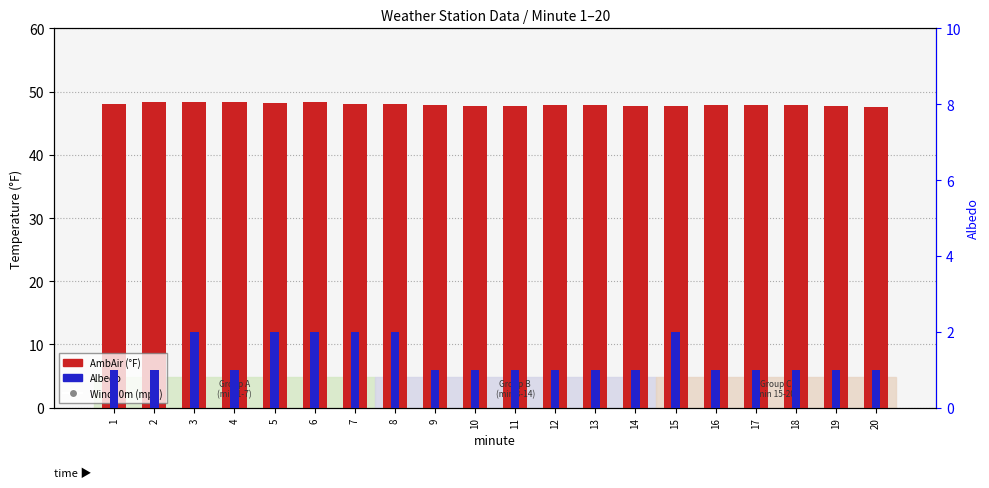

Which series reaches the maximum Y coordinate?

AmbAir (°F)